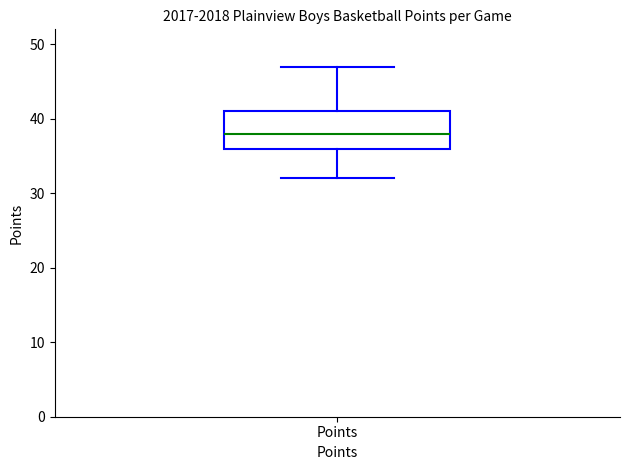

Where is the upper edge of the box for Points on the y-axis? The values are not printed on the chart, so give them approximately, as read against the axis.

41